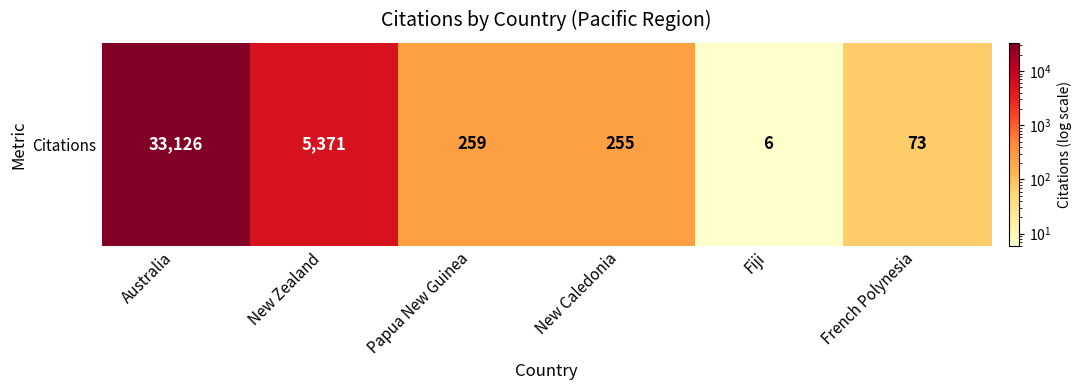

The value at Papua New Guinea is 122. True or false?

False